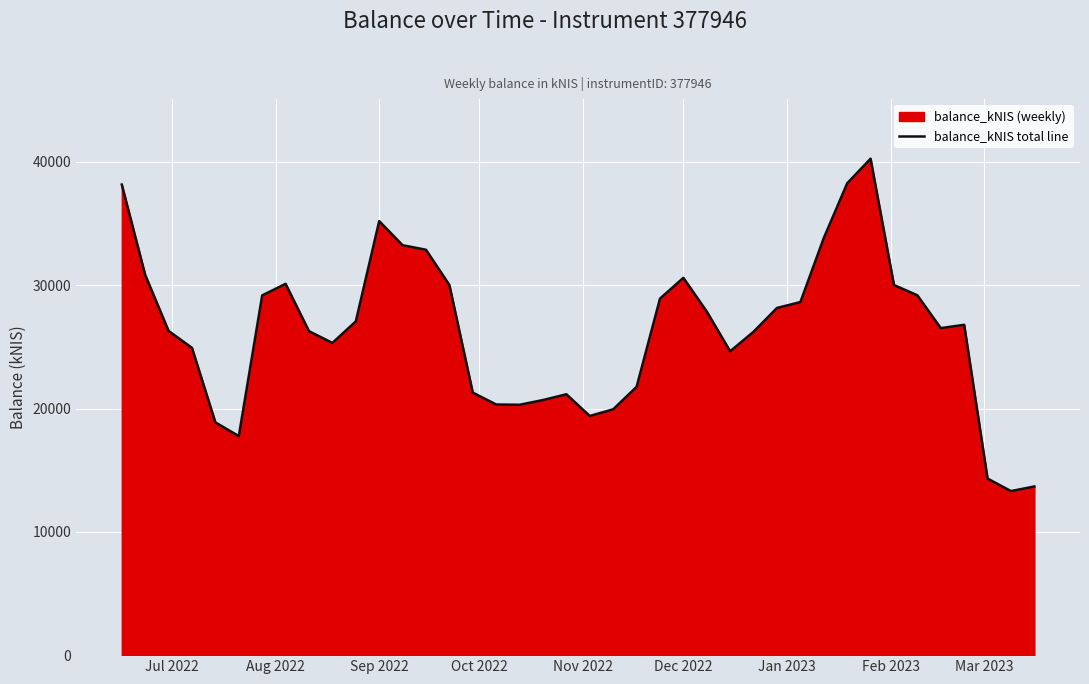

What is the minimum value shown in the chart?

13305.9